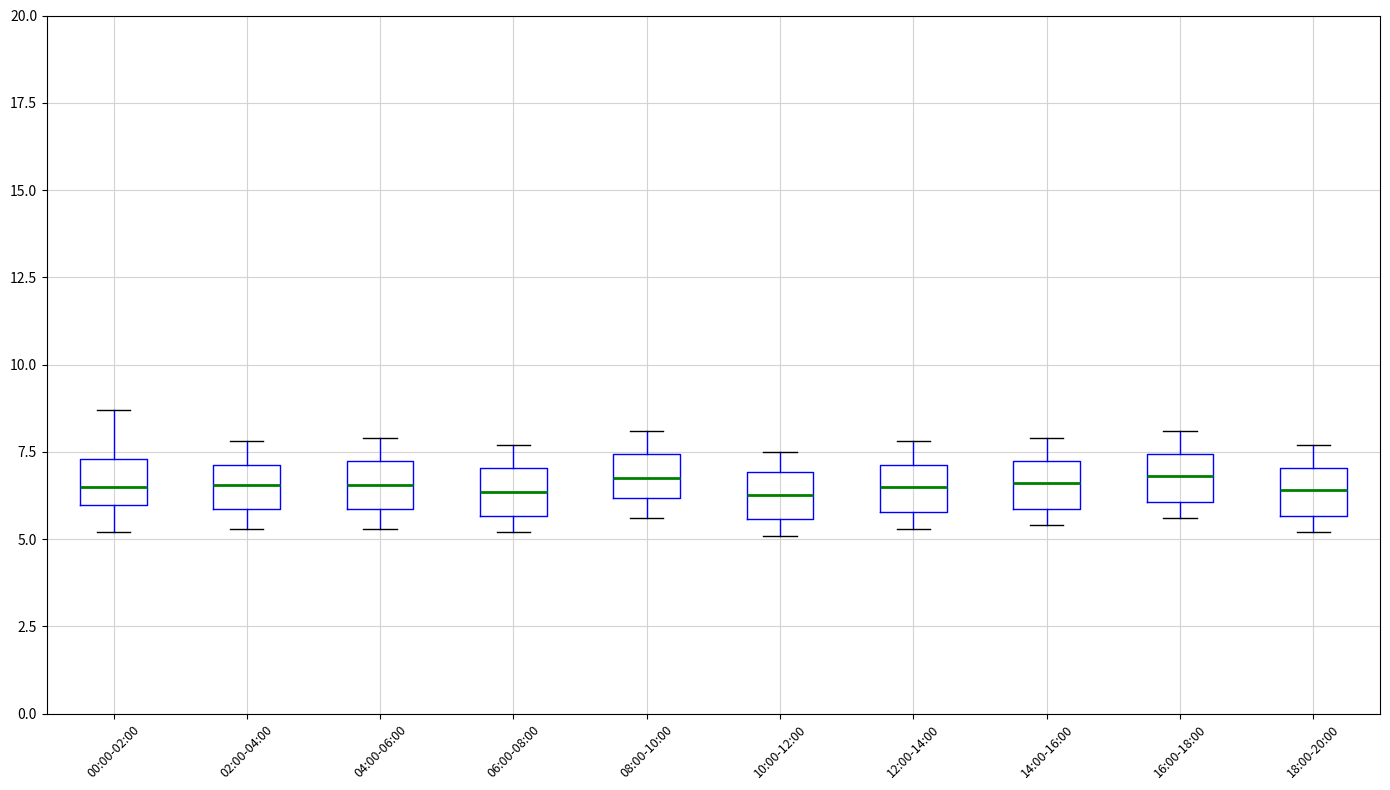

Where is the upper edge of the box for 02:00-04:00 on the y-axis? The values are not printed on the chart, so give them approximately, as read against the axis.

7.0